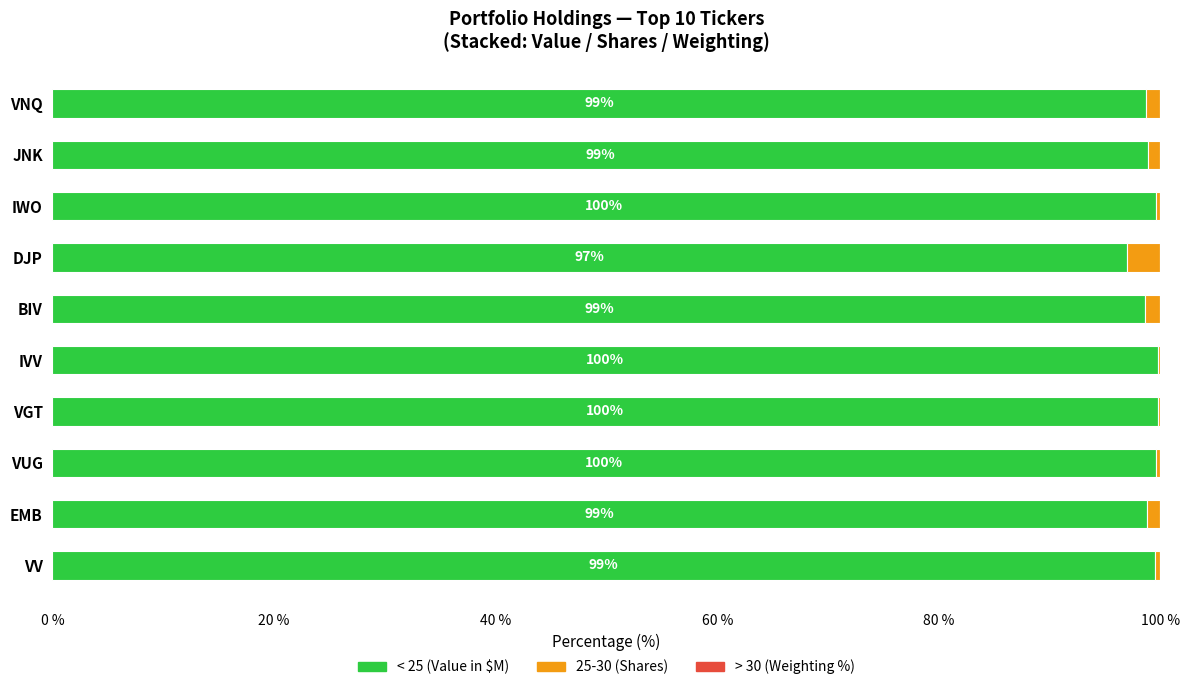

The value of < 25 (Value in $M) at EMB is 44.3. True or false?

False